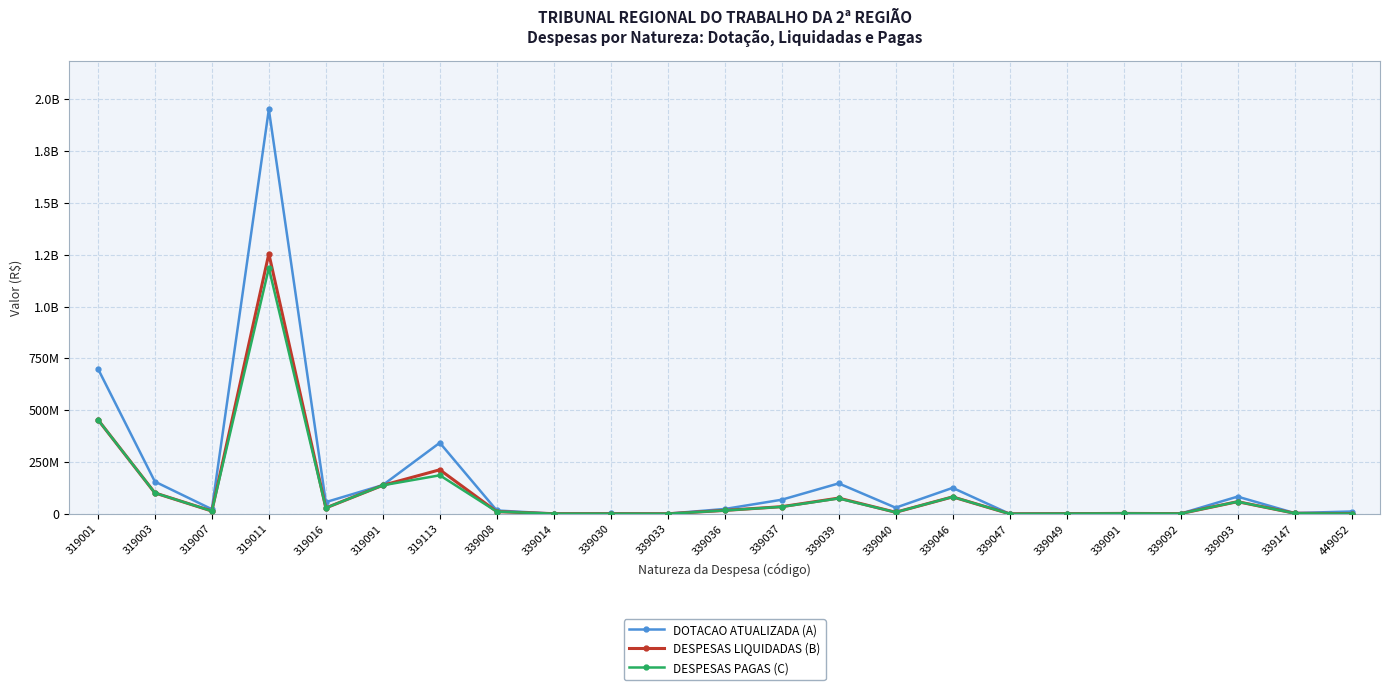

Where is DESPESAS PAGAS (C) nearest to the value 592814101?

319001